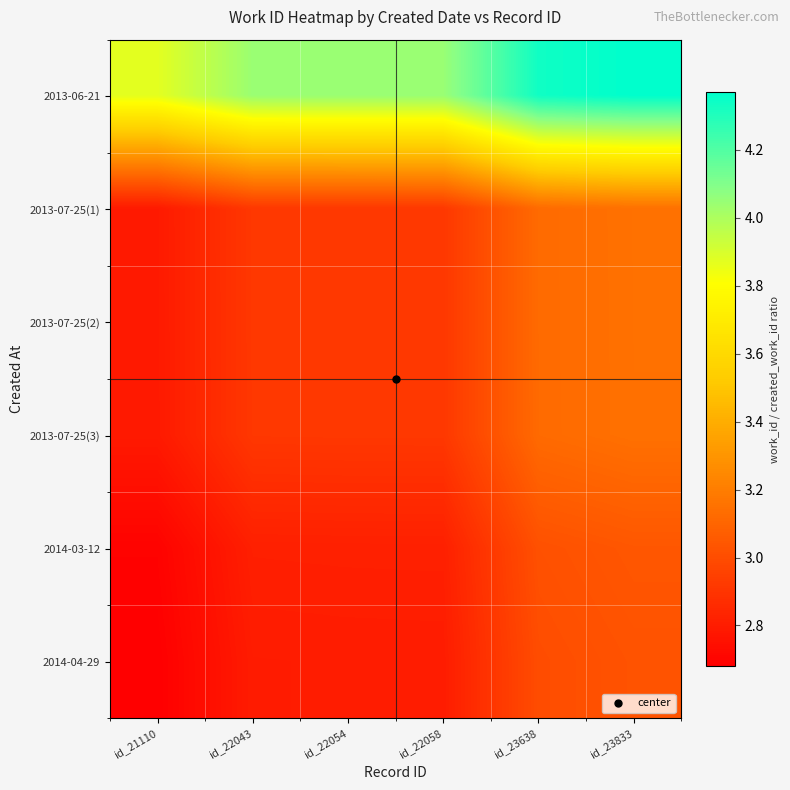

Which series changed the most between id_22043 and id_23638?

2013-06-21